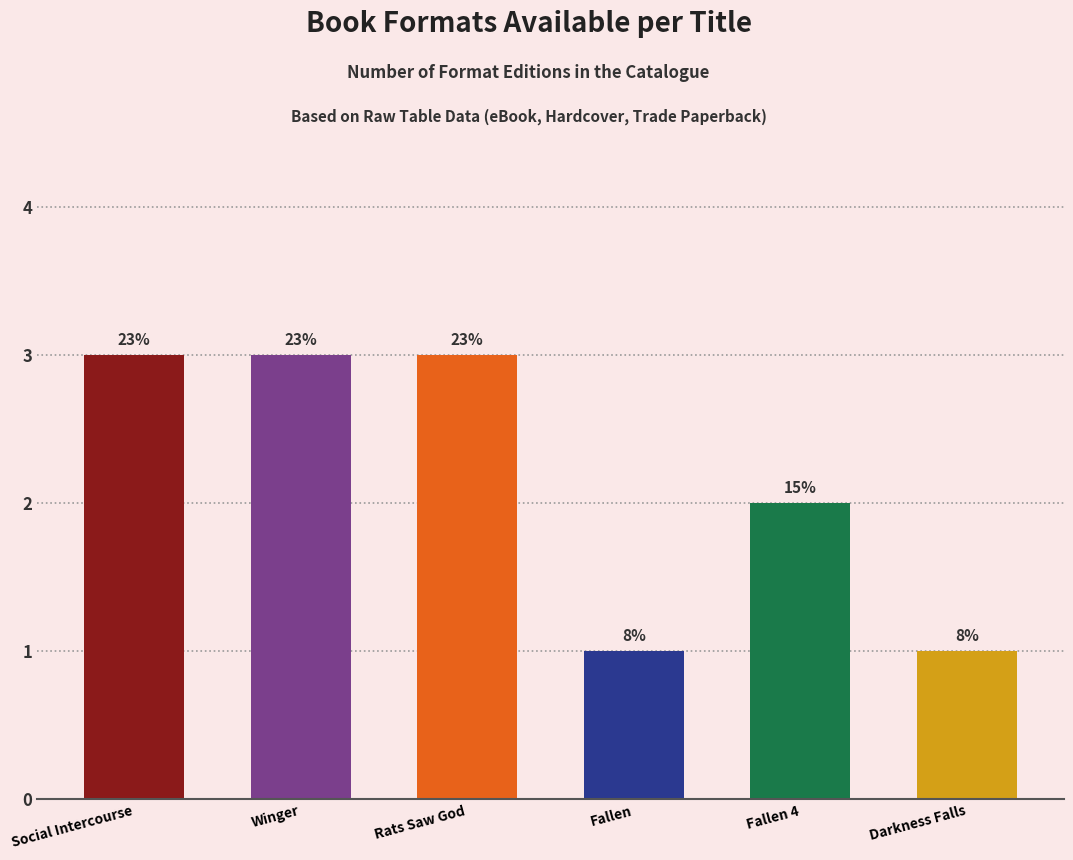

True or false: the data shows 2 at Winger.

False